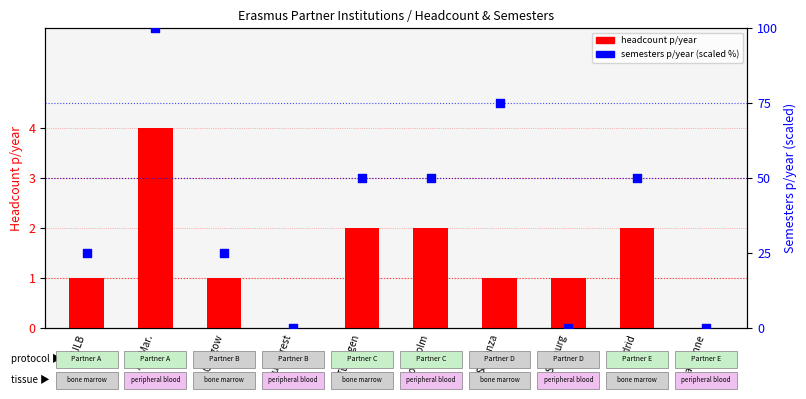

Is the value of semesters p/year (scaled %) at Sapienza greater than the value of headcount (students/year) at Aix-Mar.?

Yes